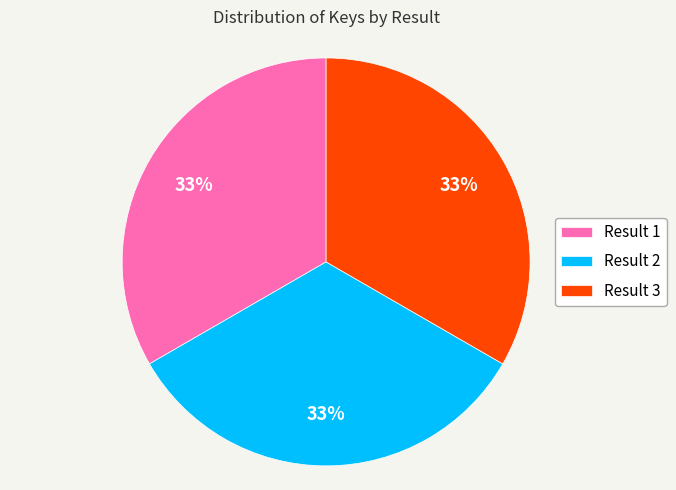

Does Result 3 represent more than half of the total?

No